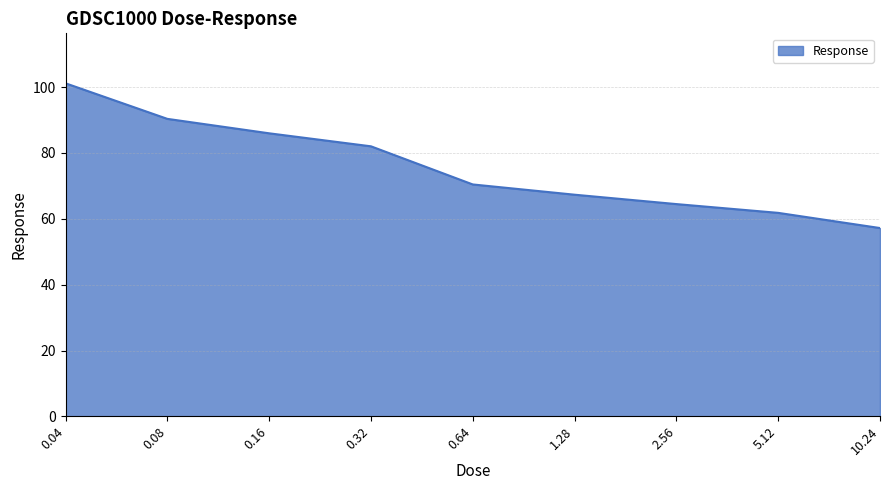

Where is the data nearest to the value 79?

0.32